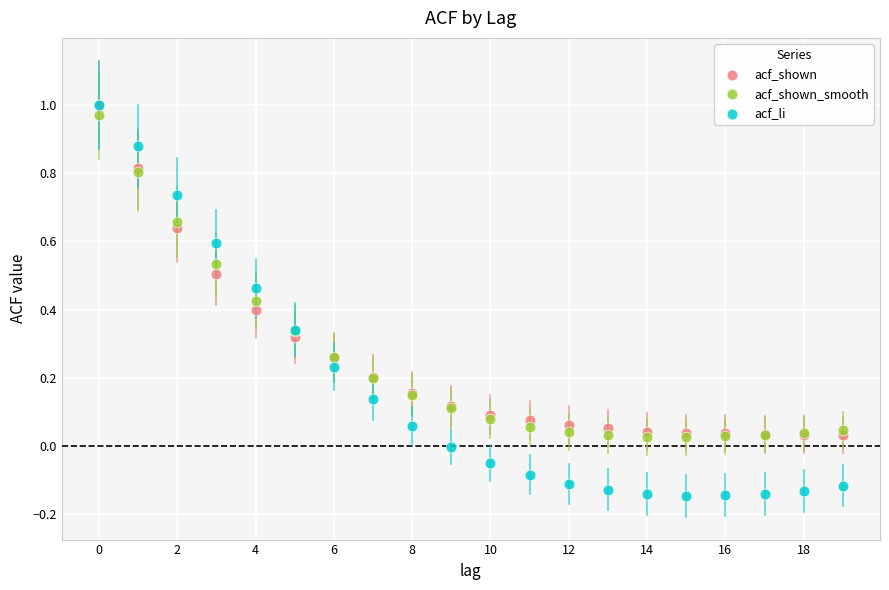

Which series contains the lowest Y value?

acf_li